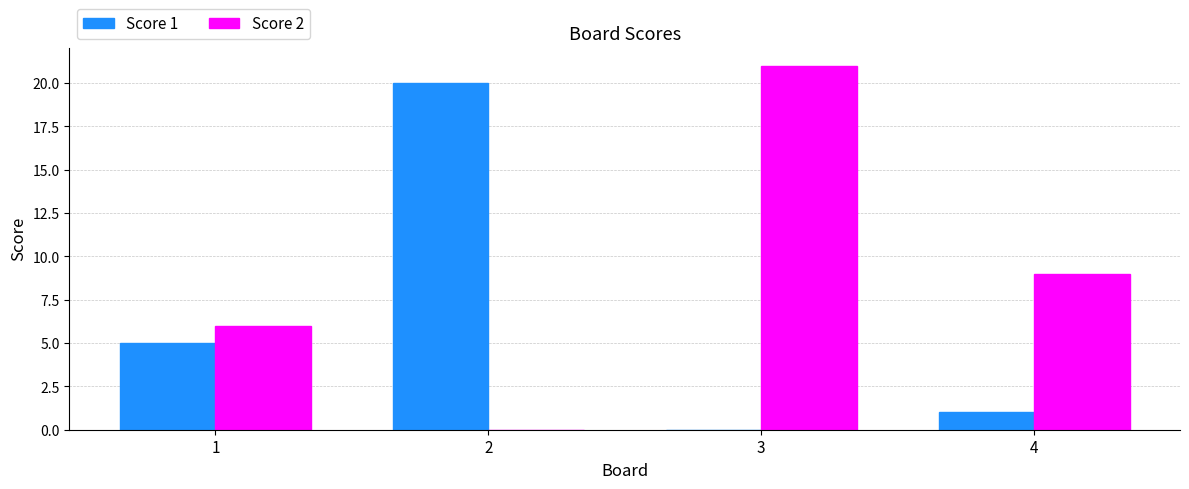

True or false: Score 2 has a value of 21 at 3.

True